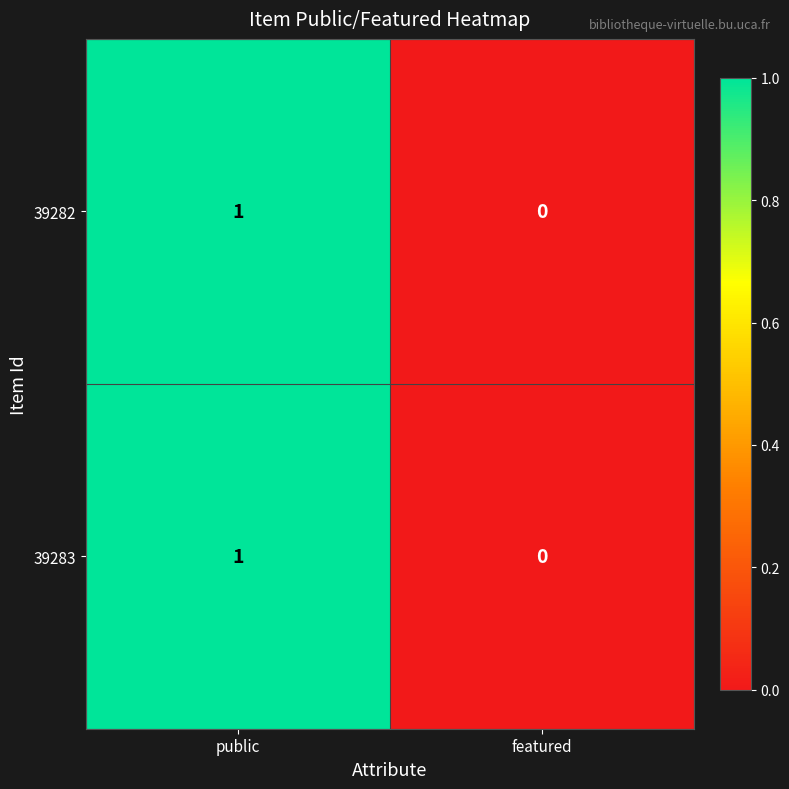

The value of 39283 at featured is 0. True or false?

True